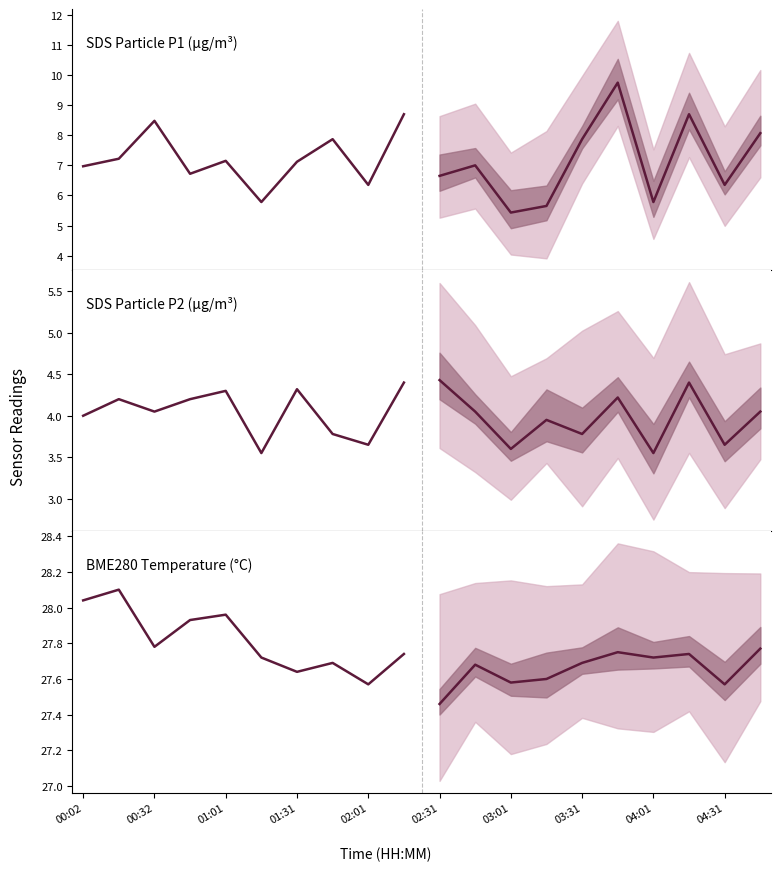

What is the spread (max minus min) of values at 01:01?

23.7